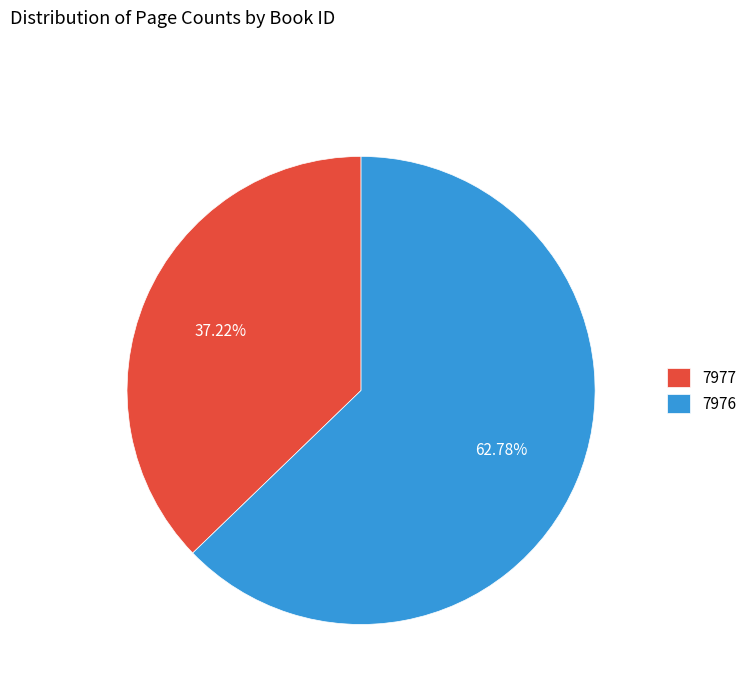

Rank the categories by value from lowest to highest.

7977, 7976